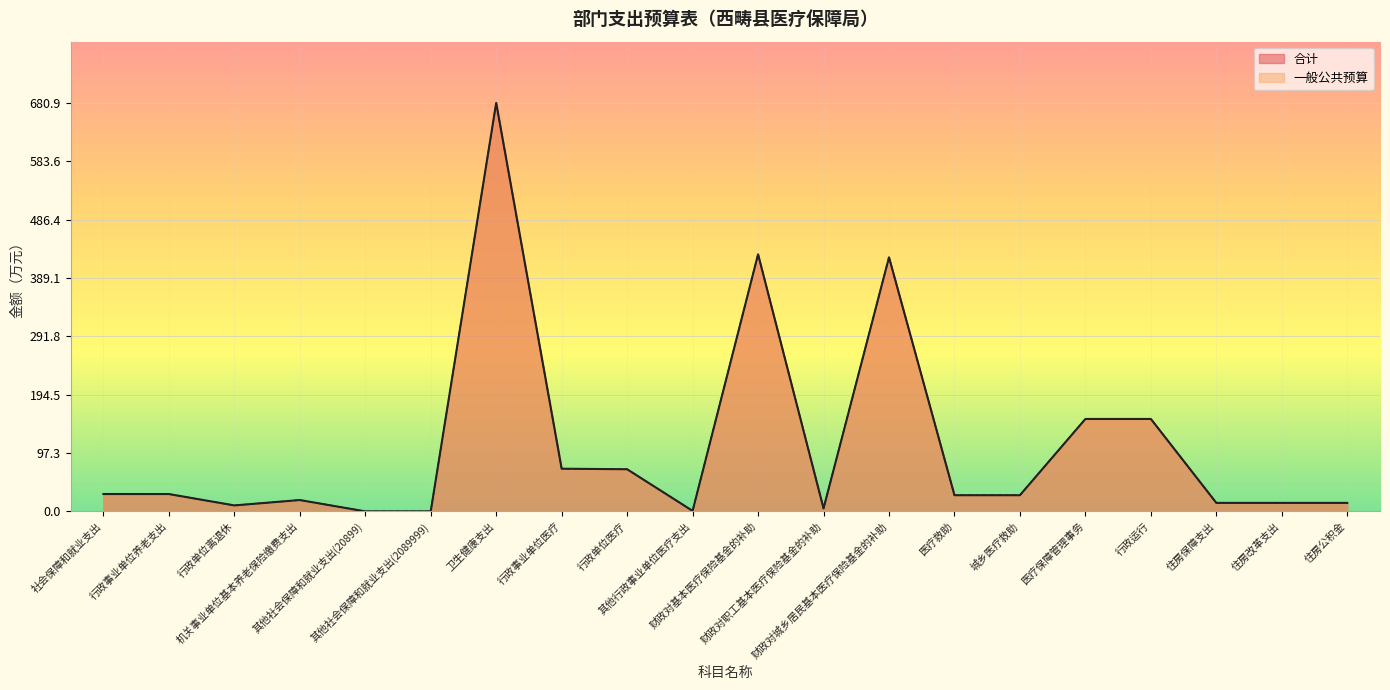

What is the label of the 9th point from the right?

财政对职工基本医疗保险基金的补助